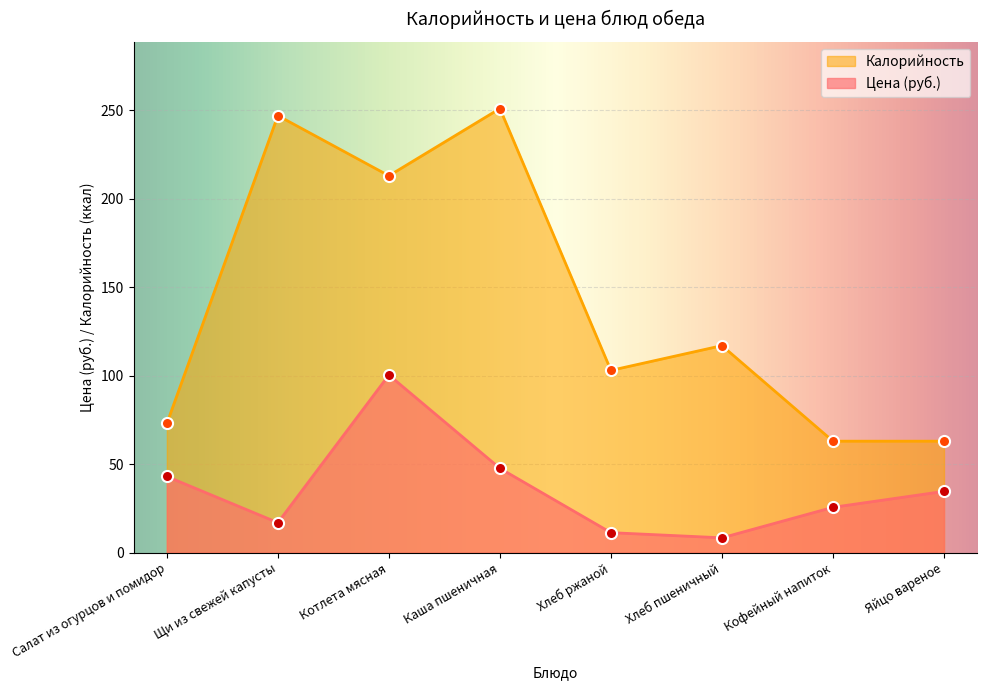

What is the sum of the Калорийность values at Кофейный напиток and Каша пшеничная?

314.0